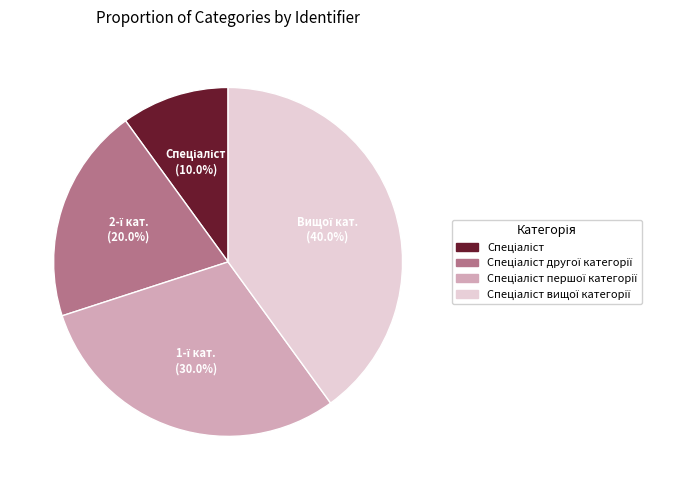

Is there a majority slice in this chart?

No